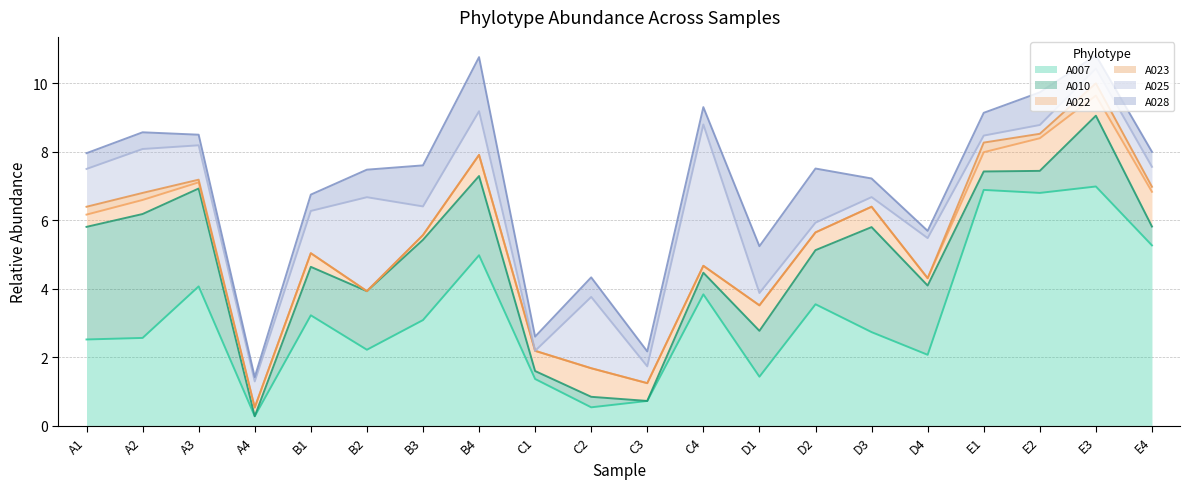

At which label does A028 reach its minimum?

A4